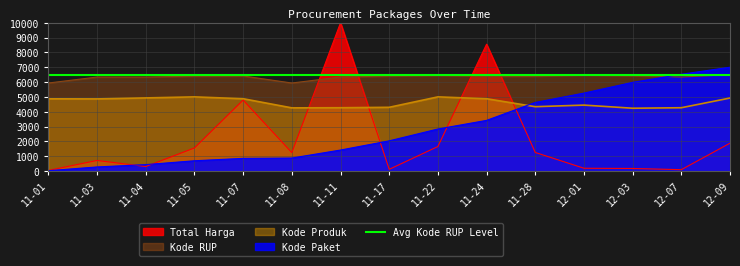

What is the value of the Total Harga point at the 15th from the left?

1879.5